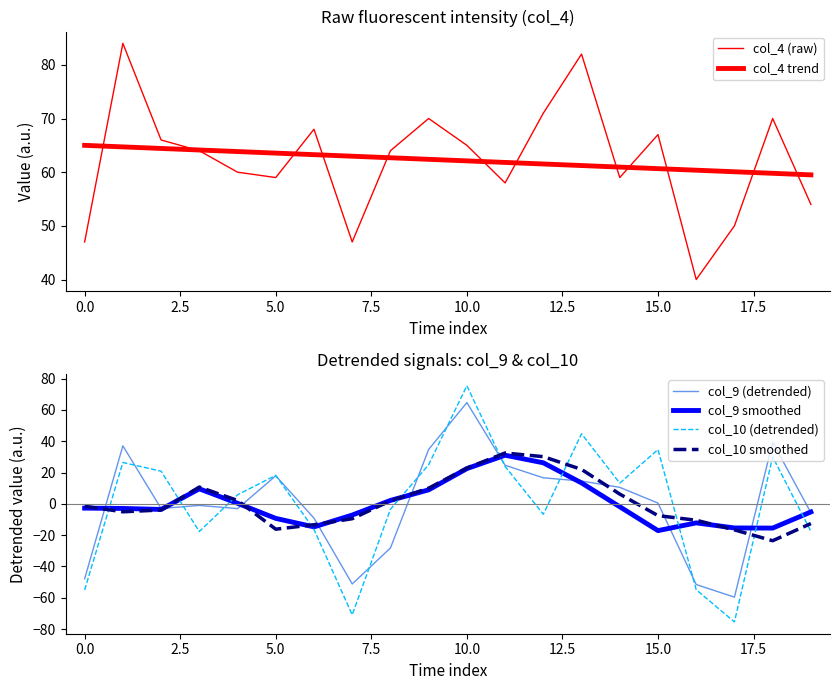

Is it true that col_10 smoothed equals -4.8 at 19?

False